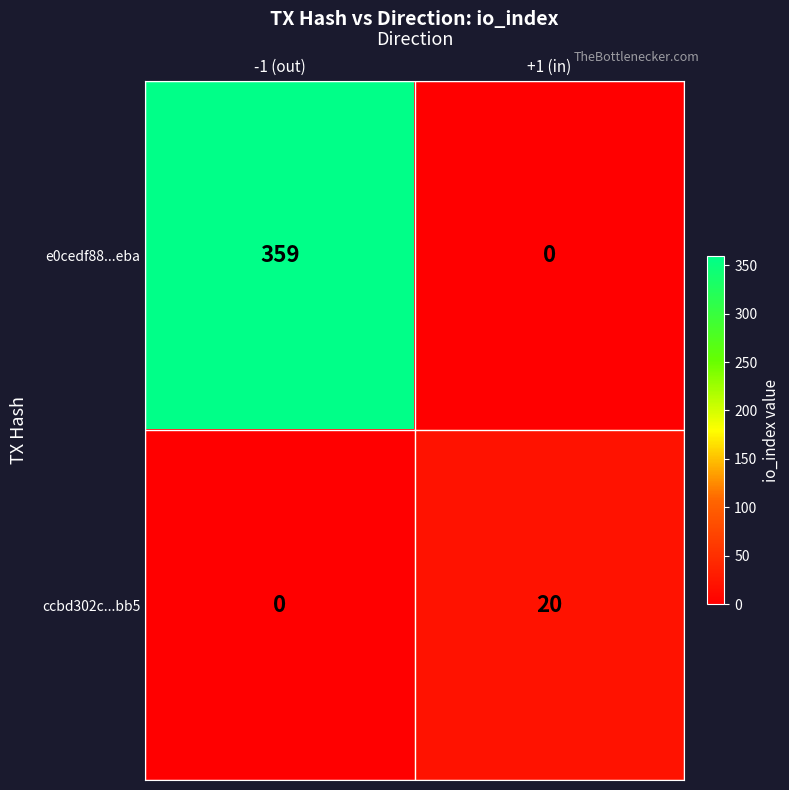

True or false: e0cedf88...eba has a value of 0 at +1 (in).

True